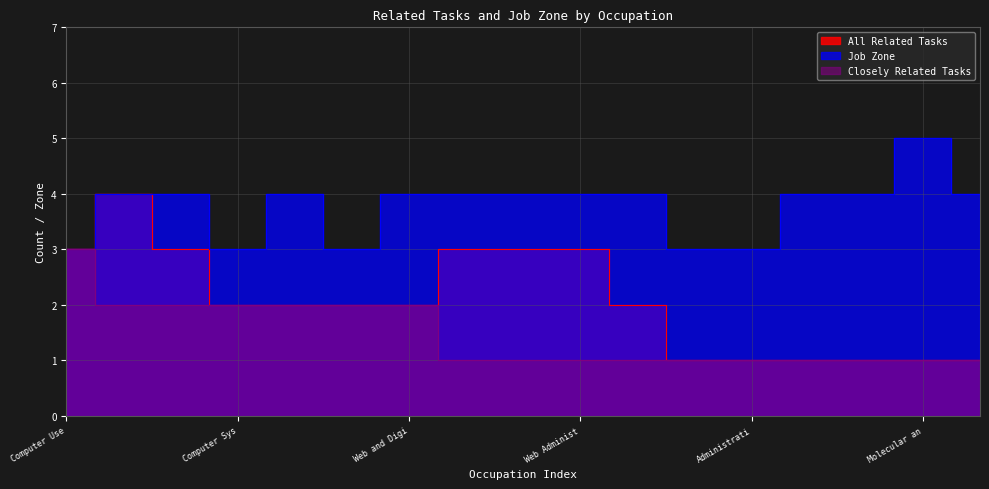

What is the sum of all Job Zone values?

64